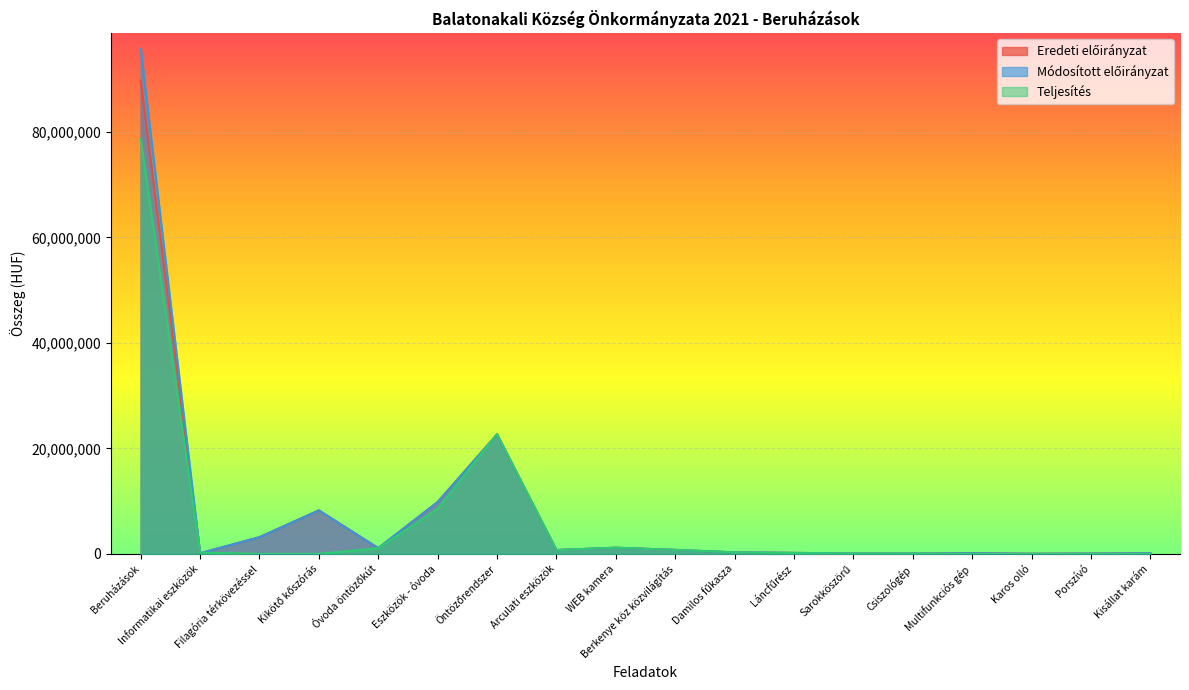

Where is Eredeti előirányzat nearest to the value 44890500?

Öntözőrendszer